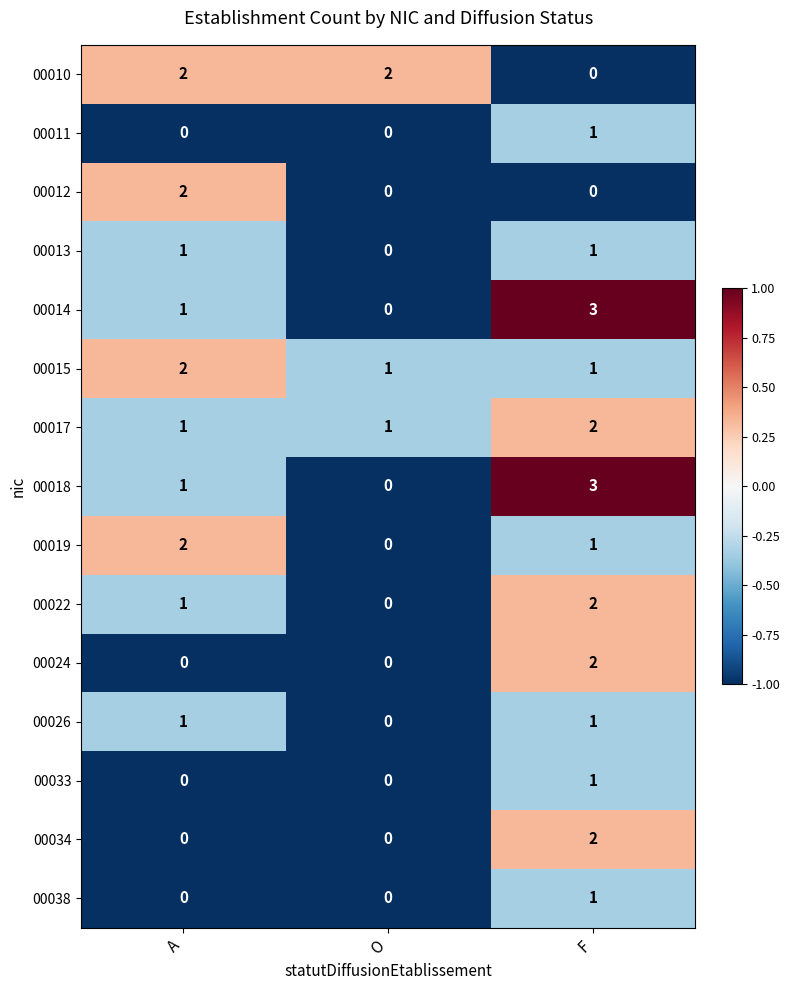

Where does the 00019 series first go above 1?

A